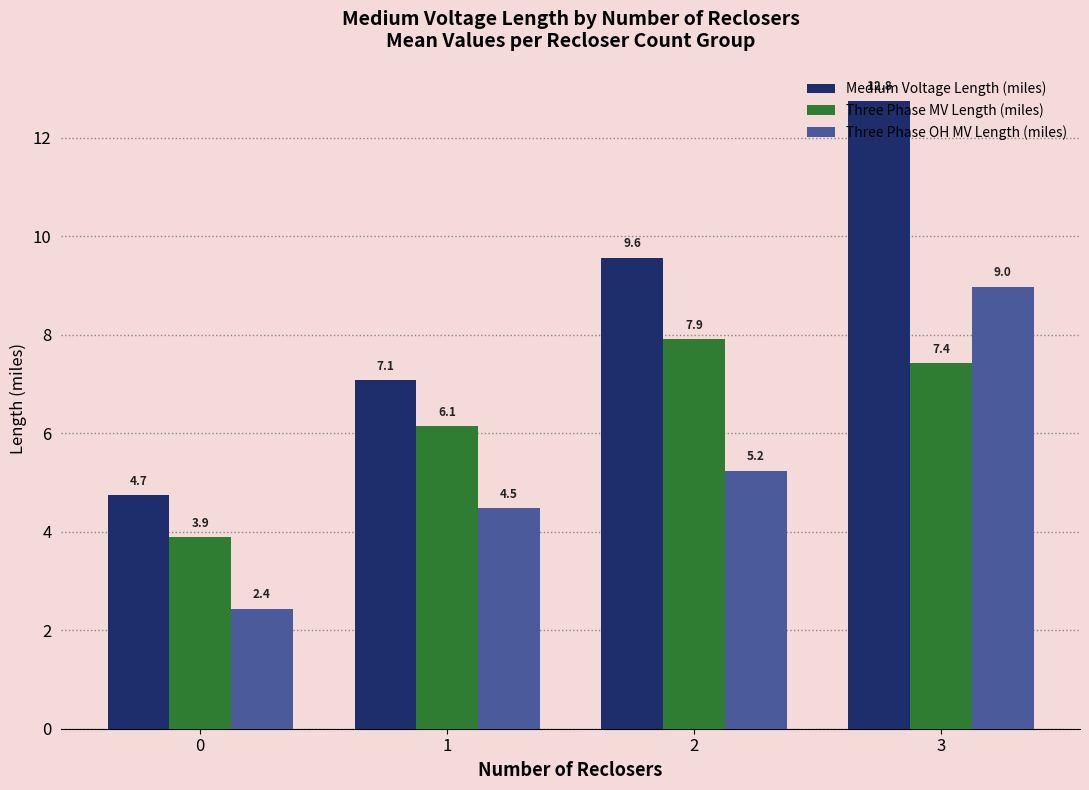

The value of Medium Voltage Length (miles) at 1 is 3.3. True or false?

False